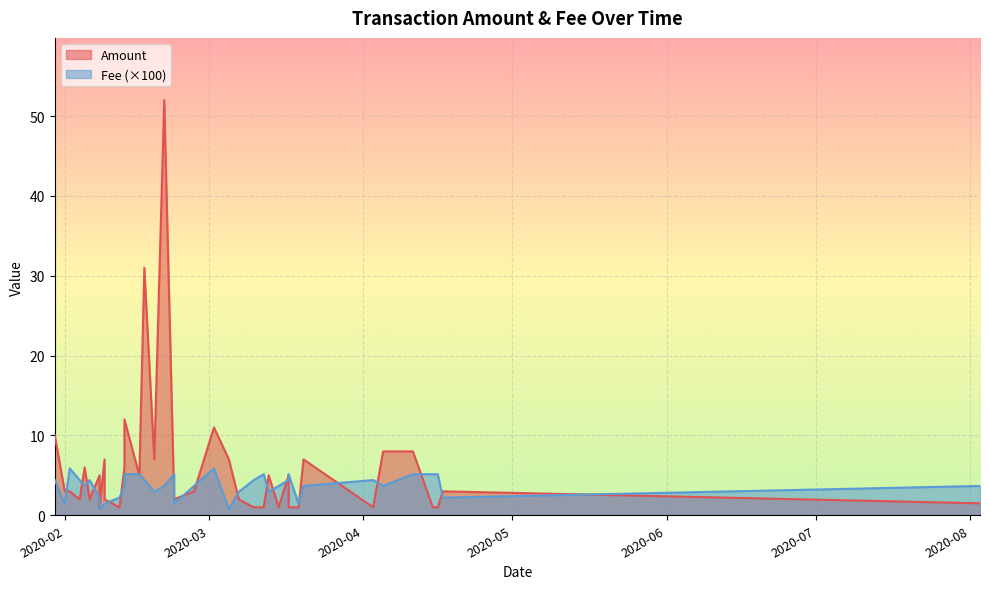

What is the sum of all Amount values?

227.5